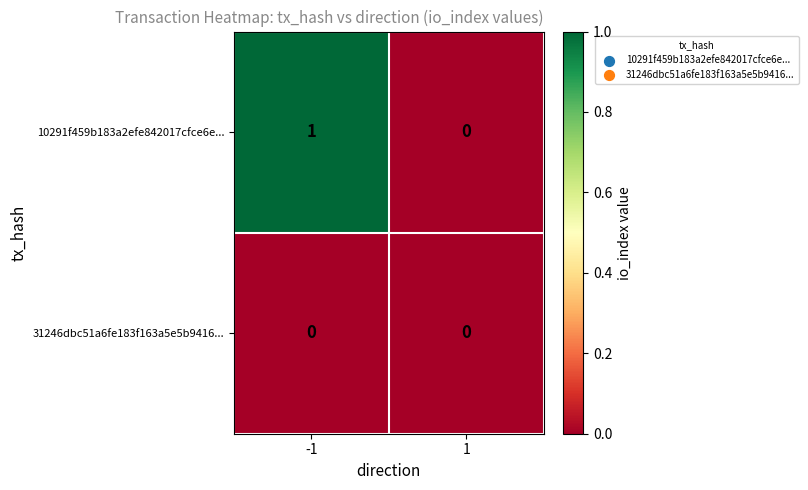

Between -1 and 1, which series saw the biggest shift?

10291f459b183a2efe842017cfce6e...